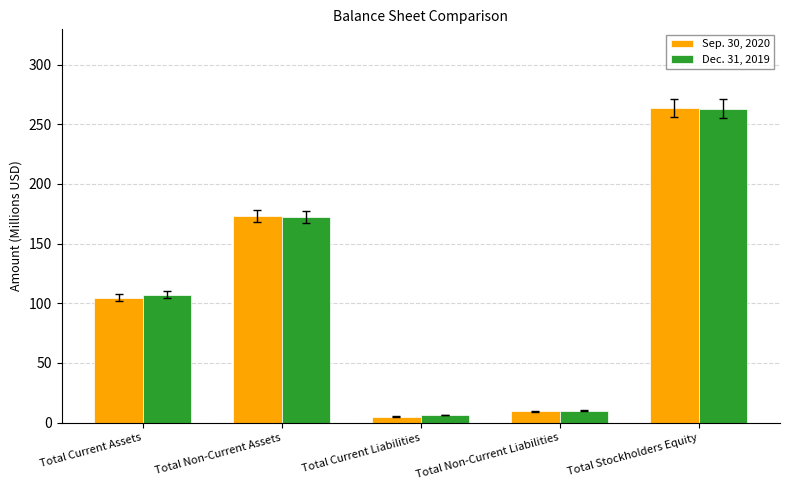

At which label does Dec. 31, 2019 reach its minimum?

Total Current Liabilities